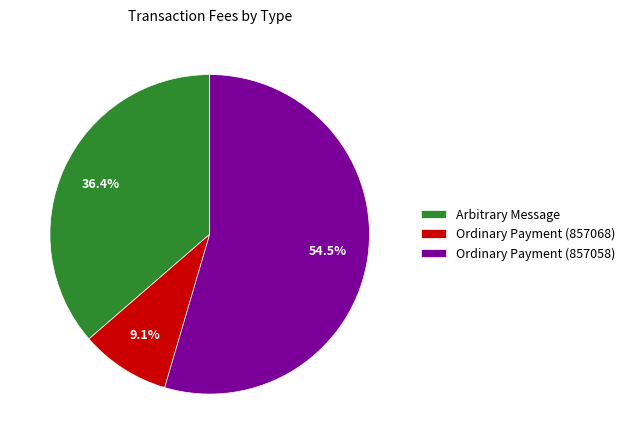

Is it true that Arbitrary Message is 36% of the pie?

True